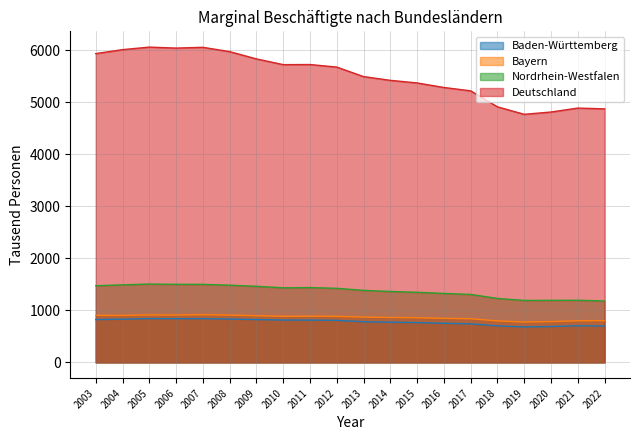

True or false: Baden-Württemberg and Bayern cross at least once.

False